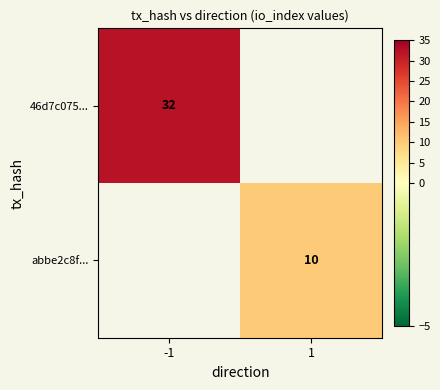

True or false: 46d7c075... has a value of 32 at -1.

True